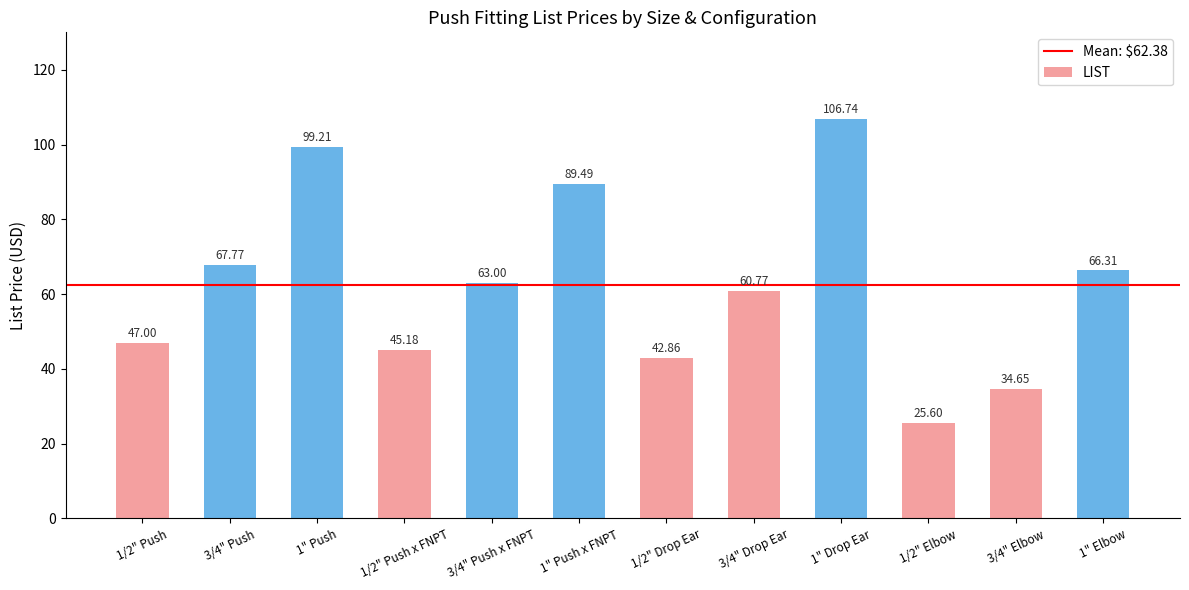

At which label is the value closest to 66?

1" Elbow